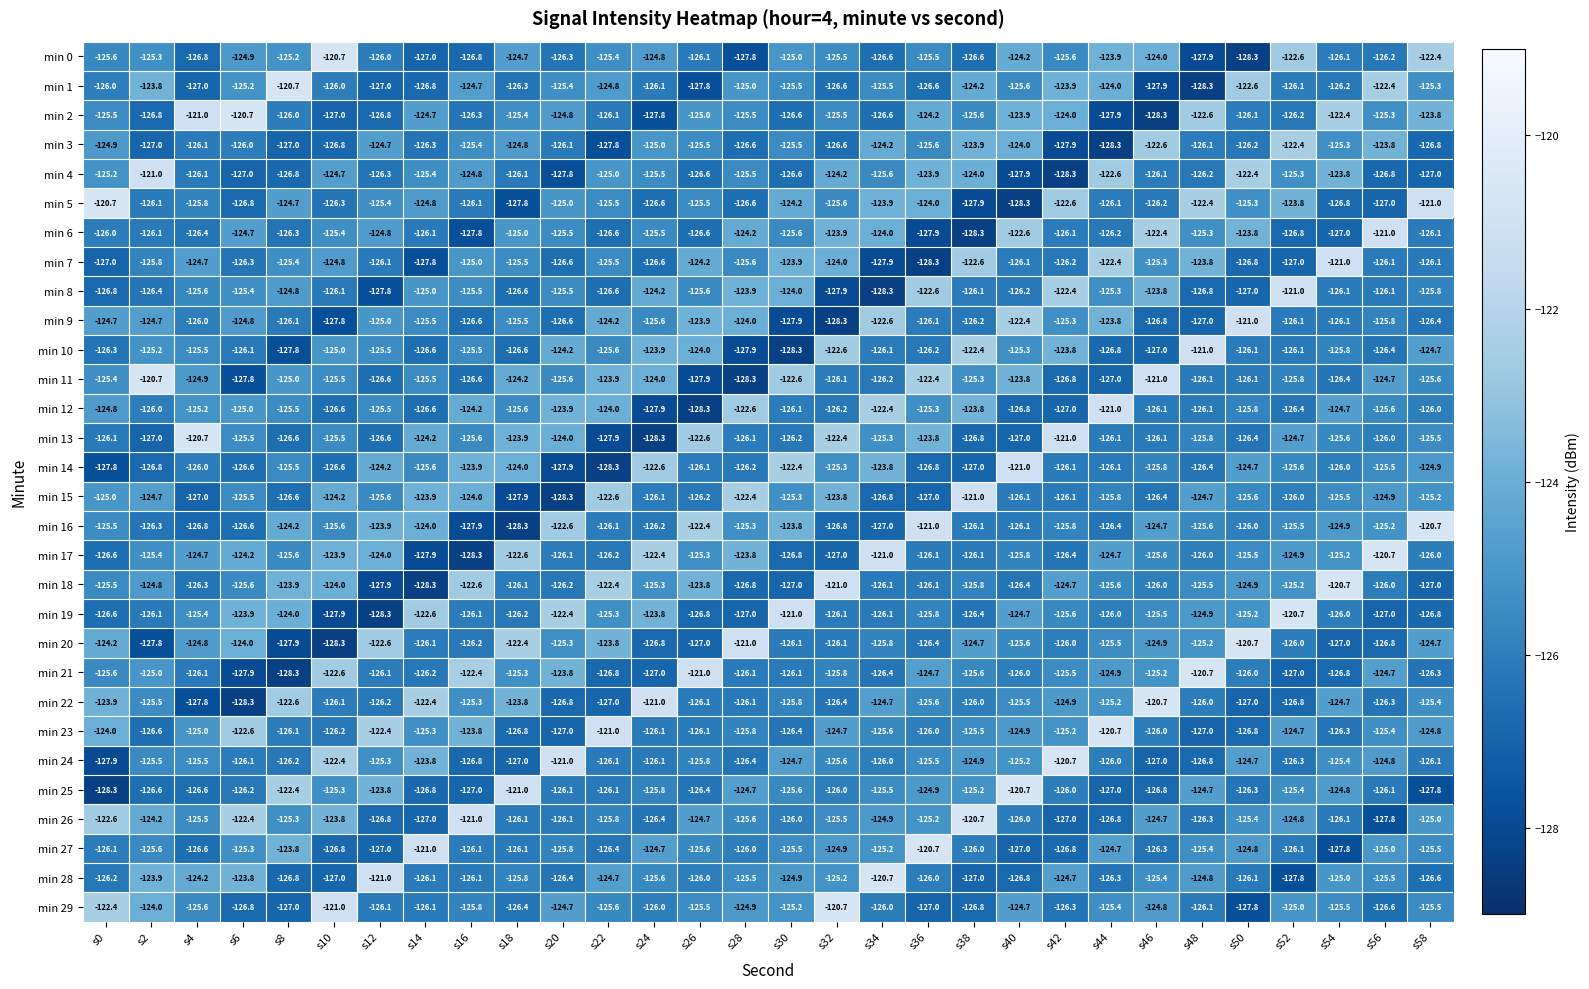

What is the total value across all series at s20?

-3763.8